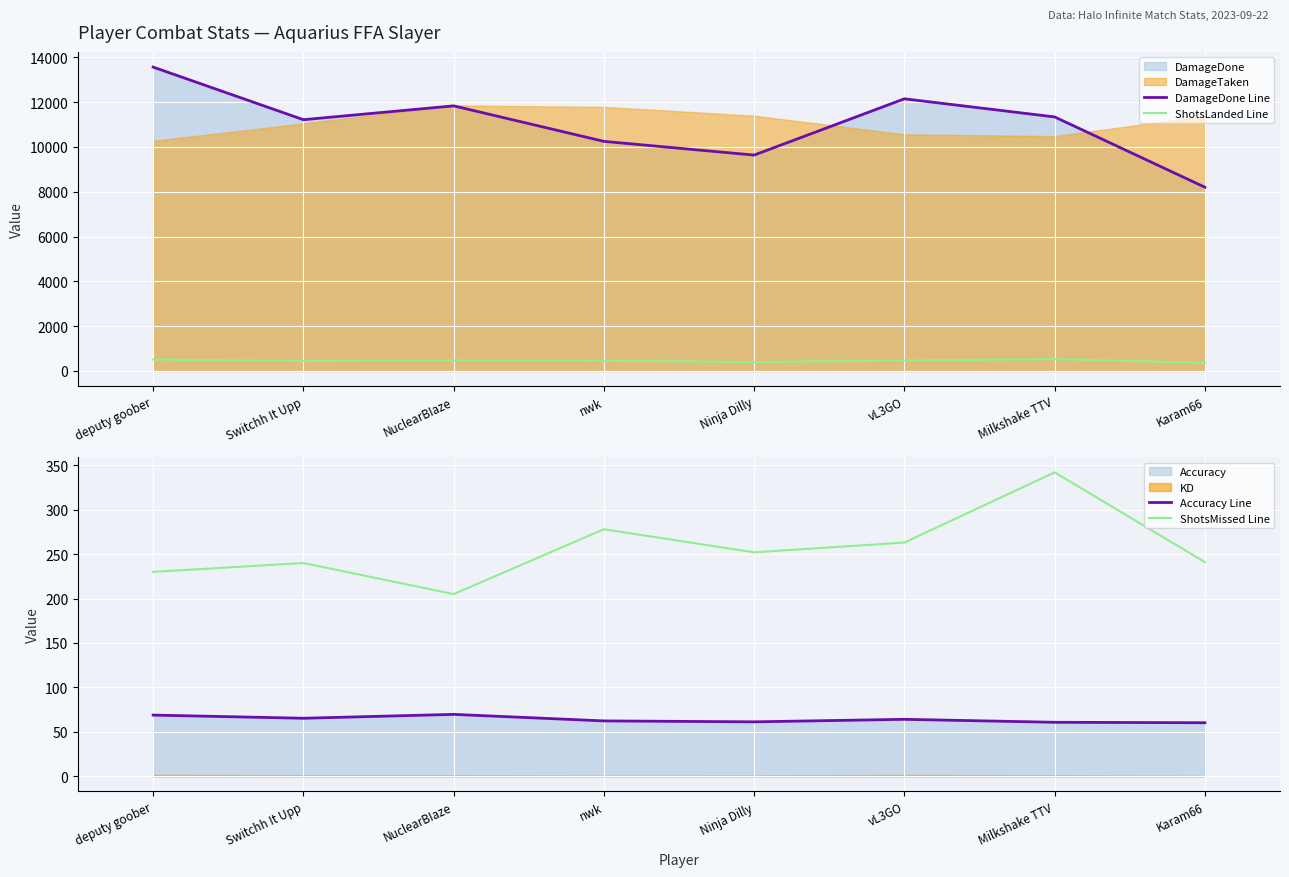

What is the minimum value shown in the chart?

60.2